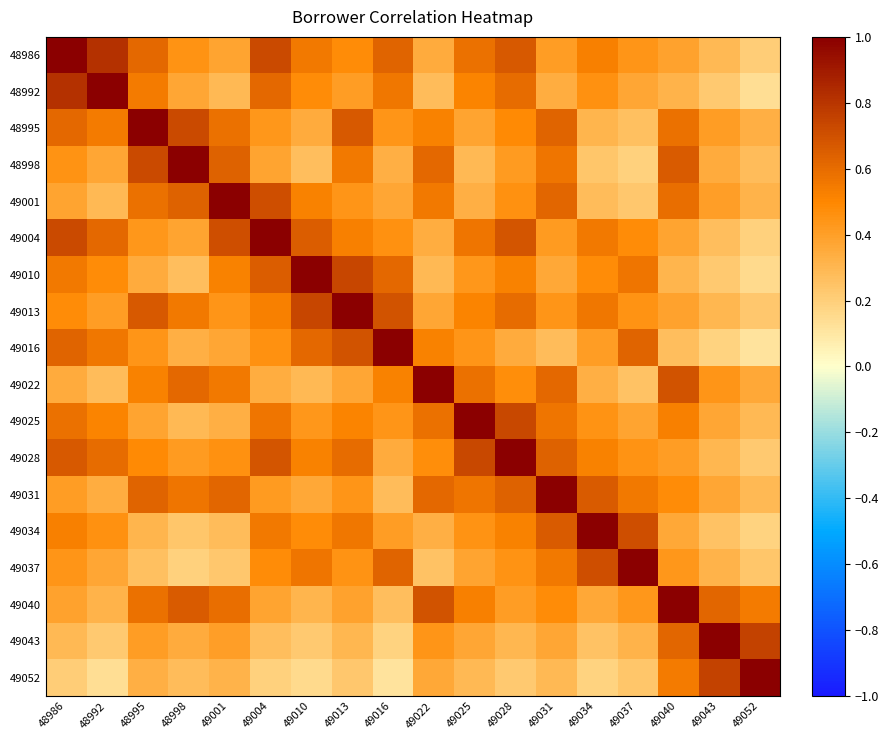

Which label corresponds to the smallest value in the chart?

49052